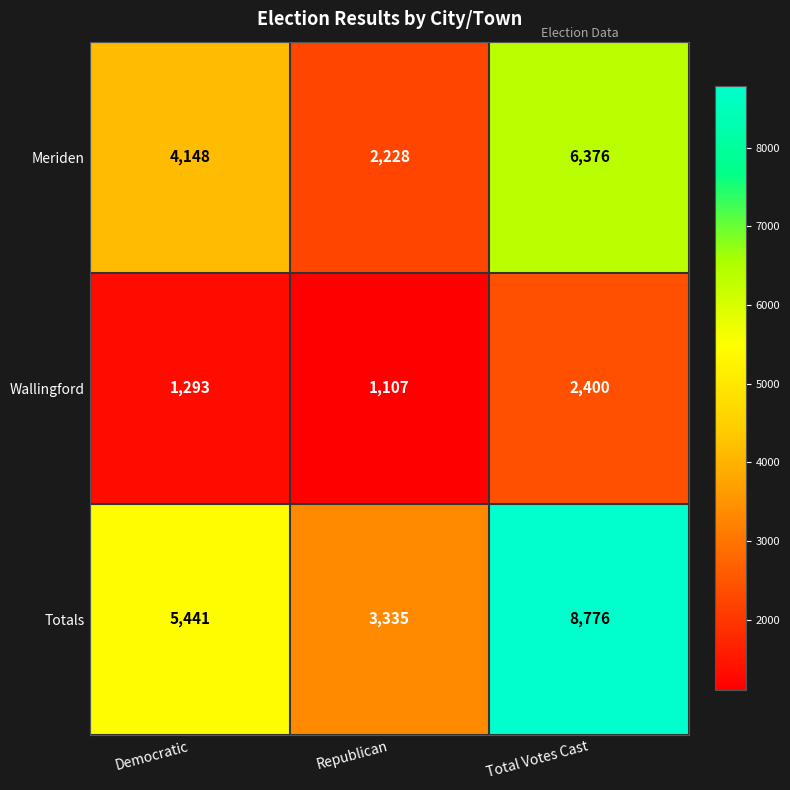

The Totals series shows 4734 at Republican. True or false?

False